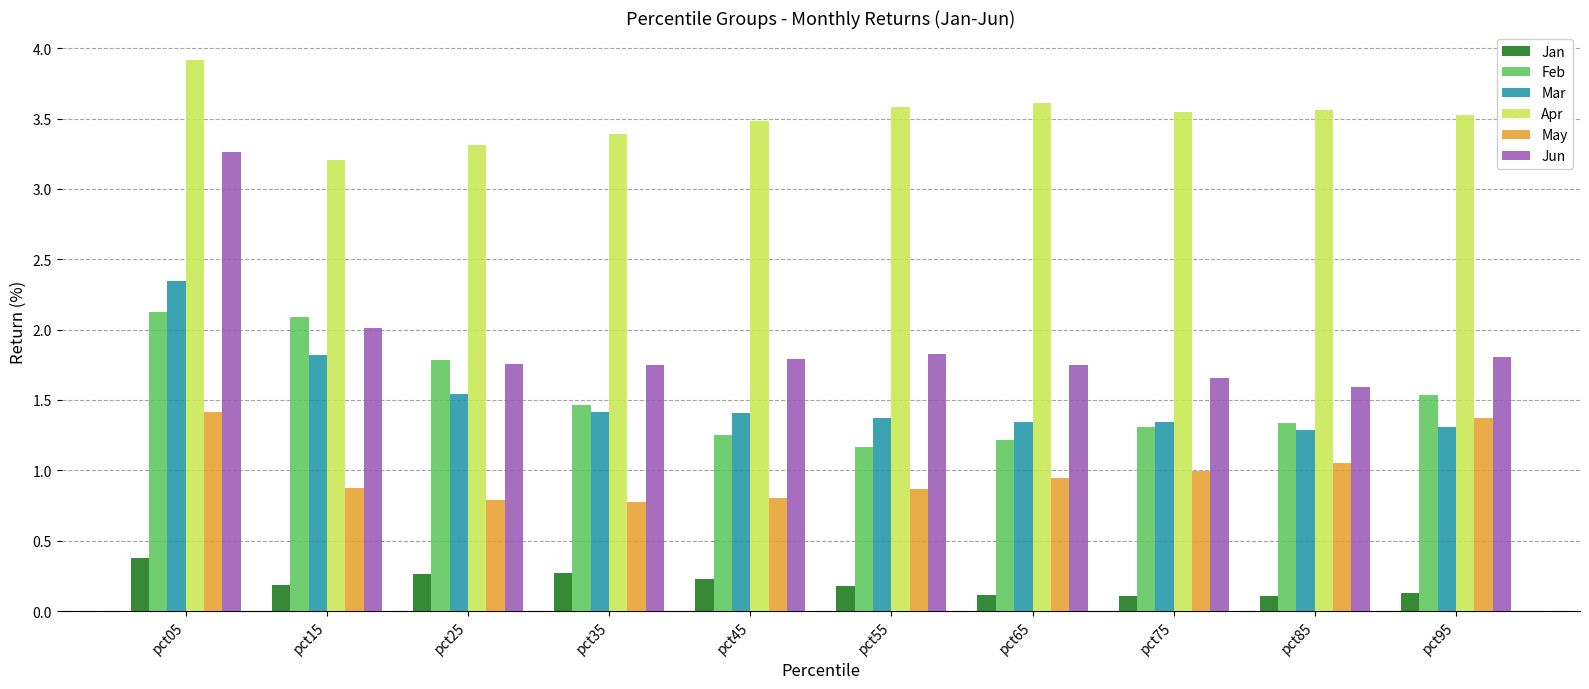

Does the chart contain stacked bars?

No